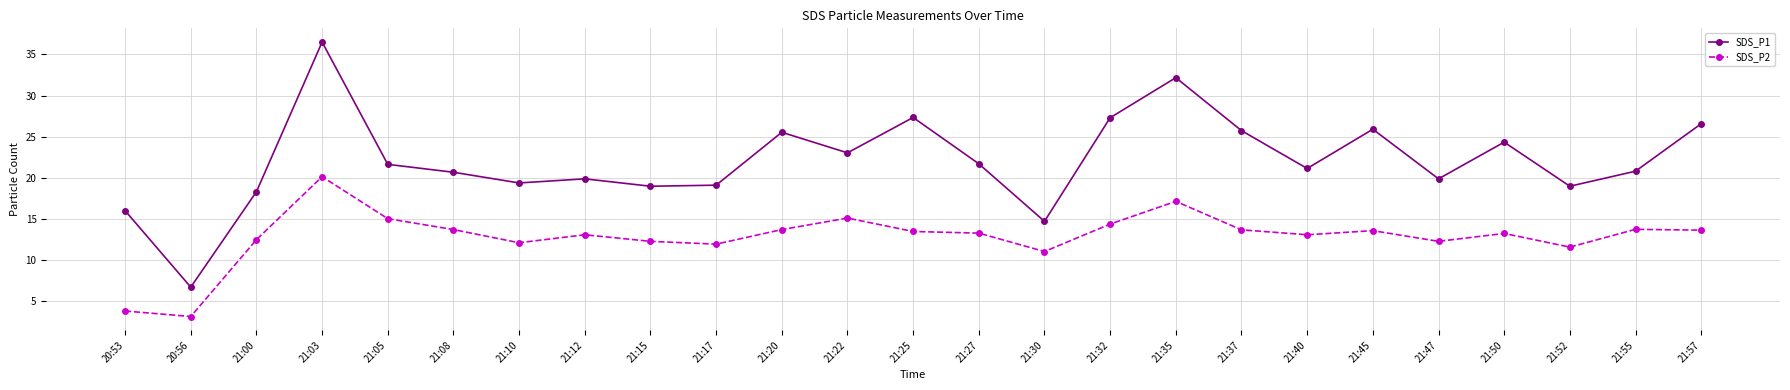

Is the value of SDS_P2 at 21:32 greater than the value of SDS_P1 at 21:30?

No